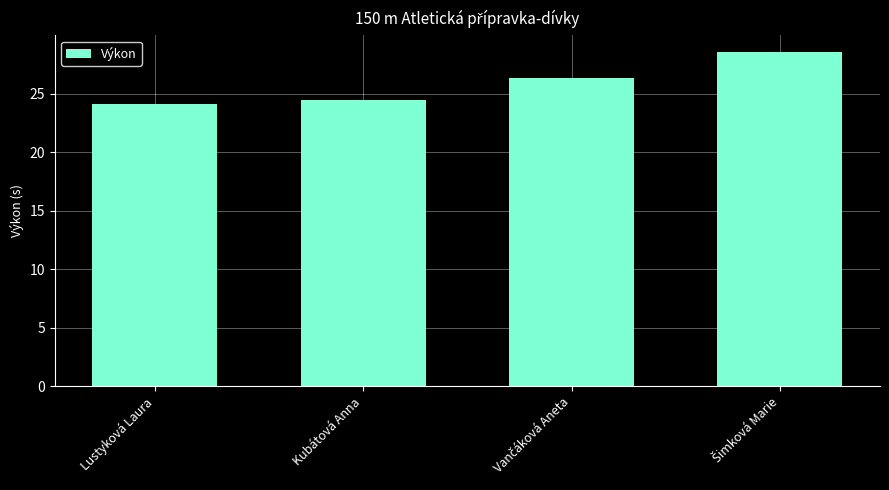

What is the greatest value displayed?

28.6